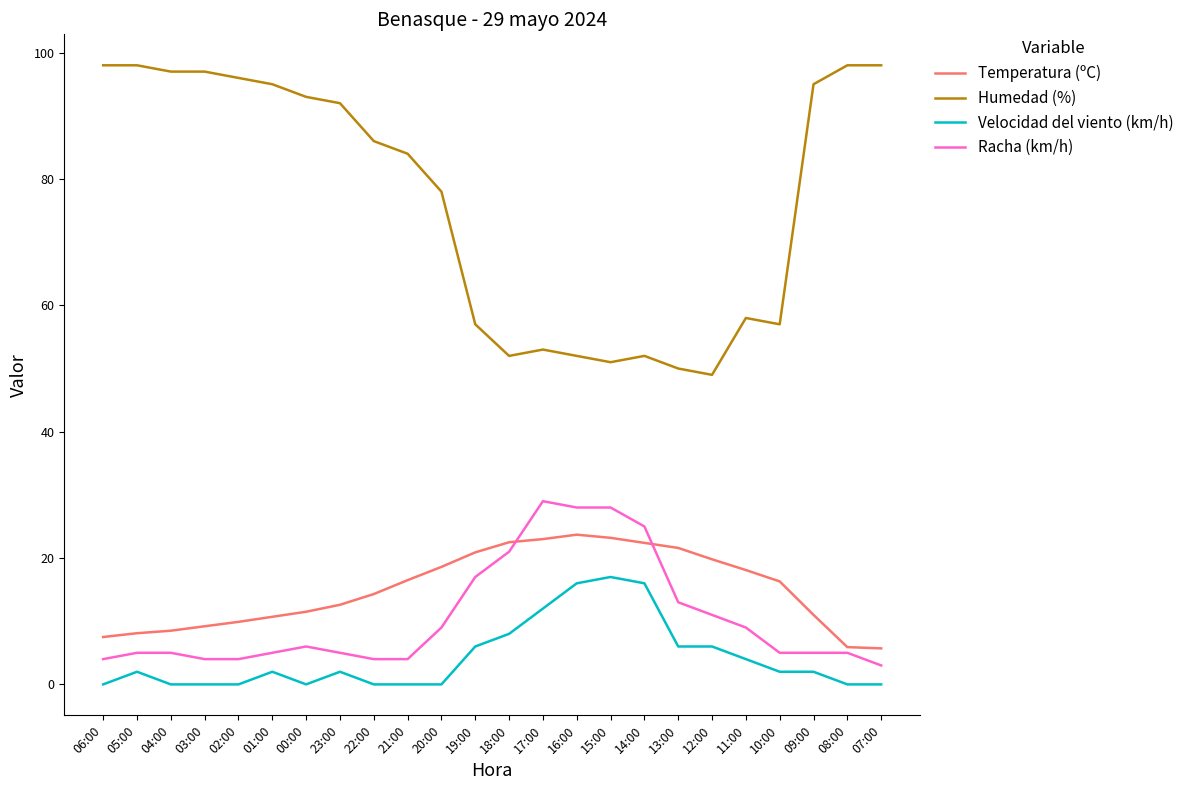

The value of Humedad (%) at 21:00 is 110.5. True or false?

False